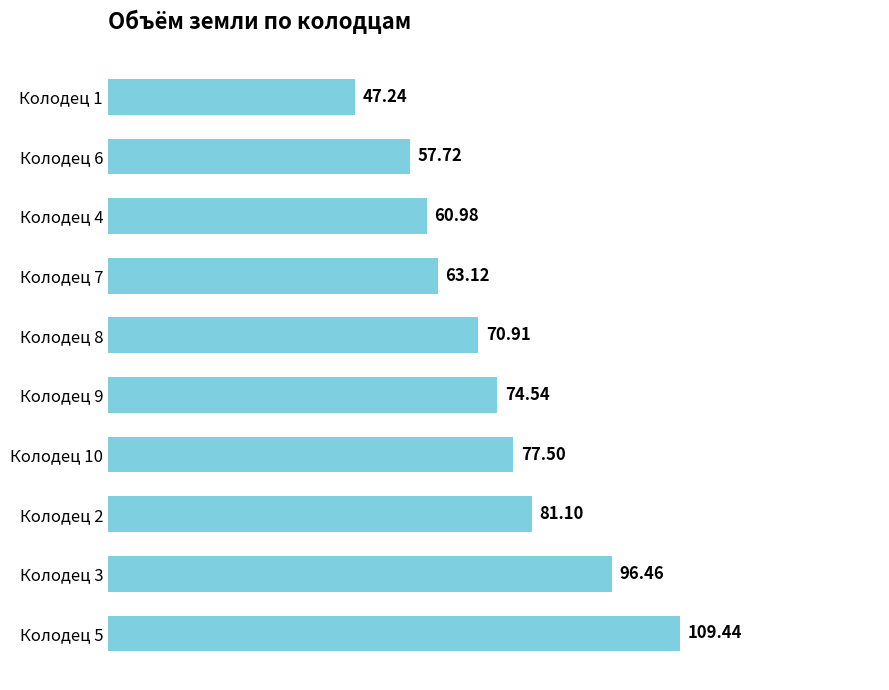

What is the average value?

73.9